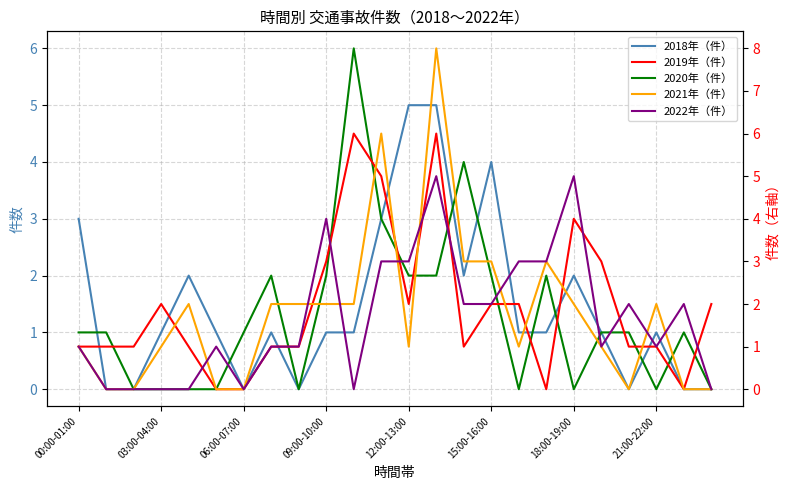

What is the difference between the maximum and minimum values in the 2019年（件） series?

6